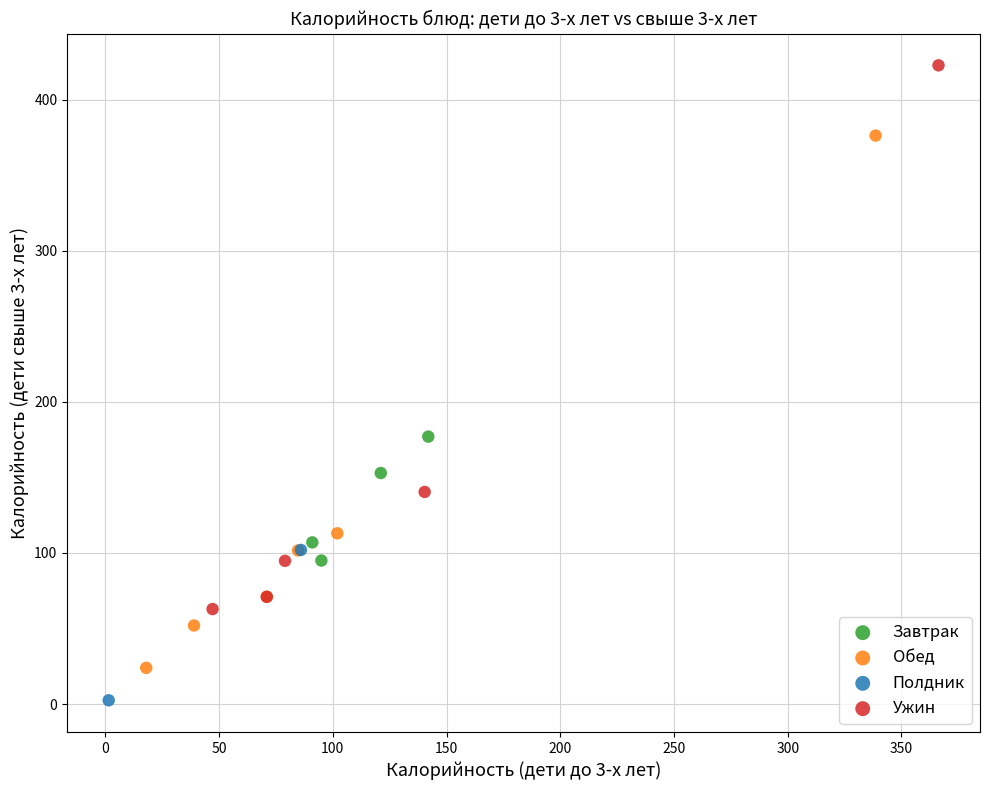

Which series contains the highest Y value?

Ужин